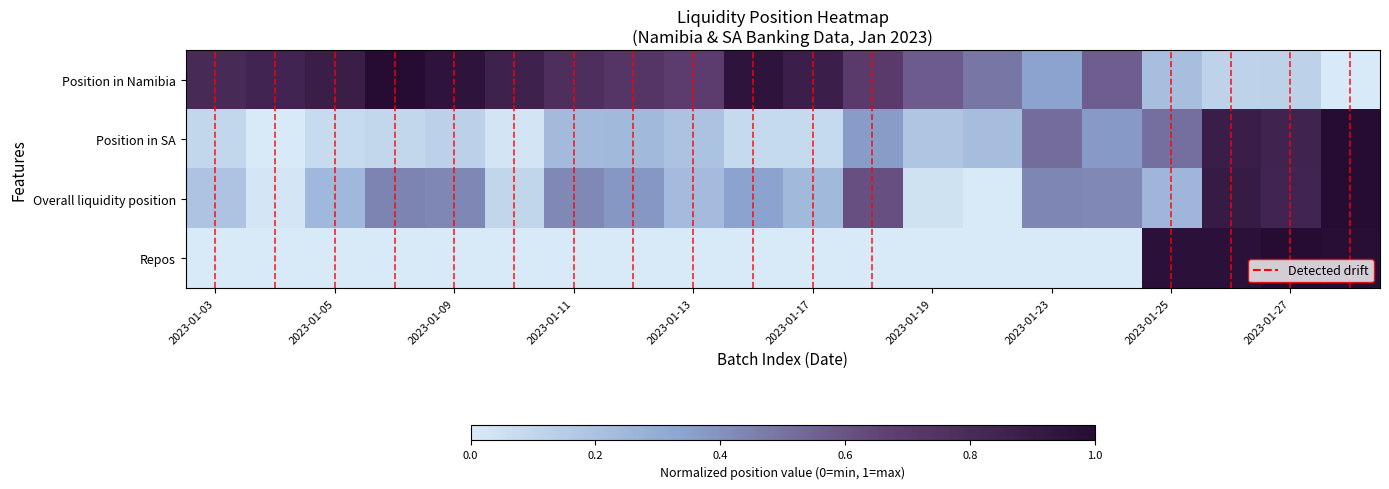

Which series has the largest range (max minus min)?

Position in Namibia